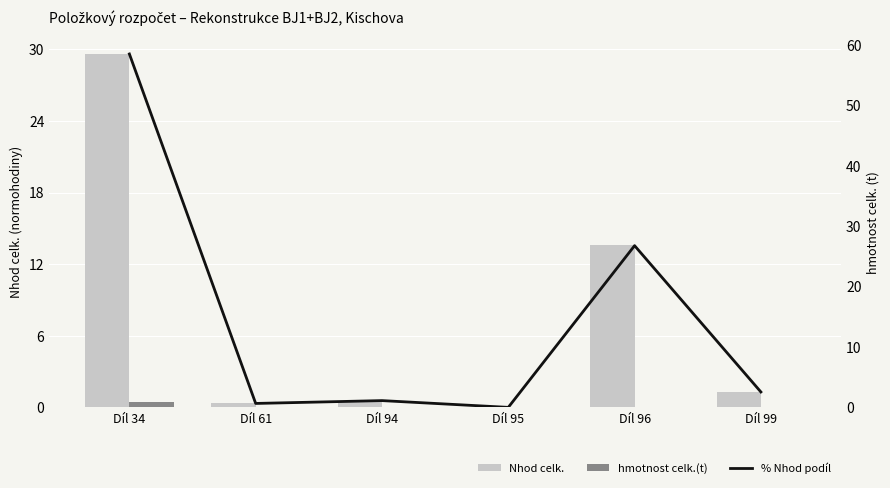

Which series has the largest range (max minus min)?

% Nhod podíl